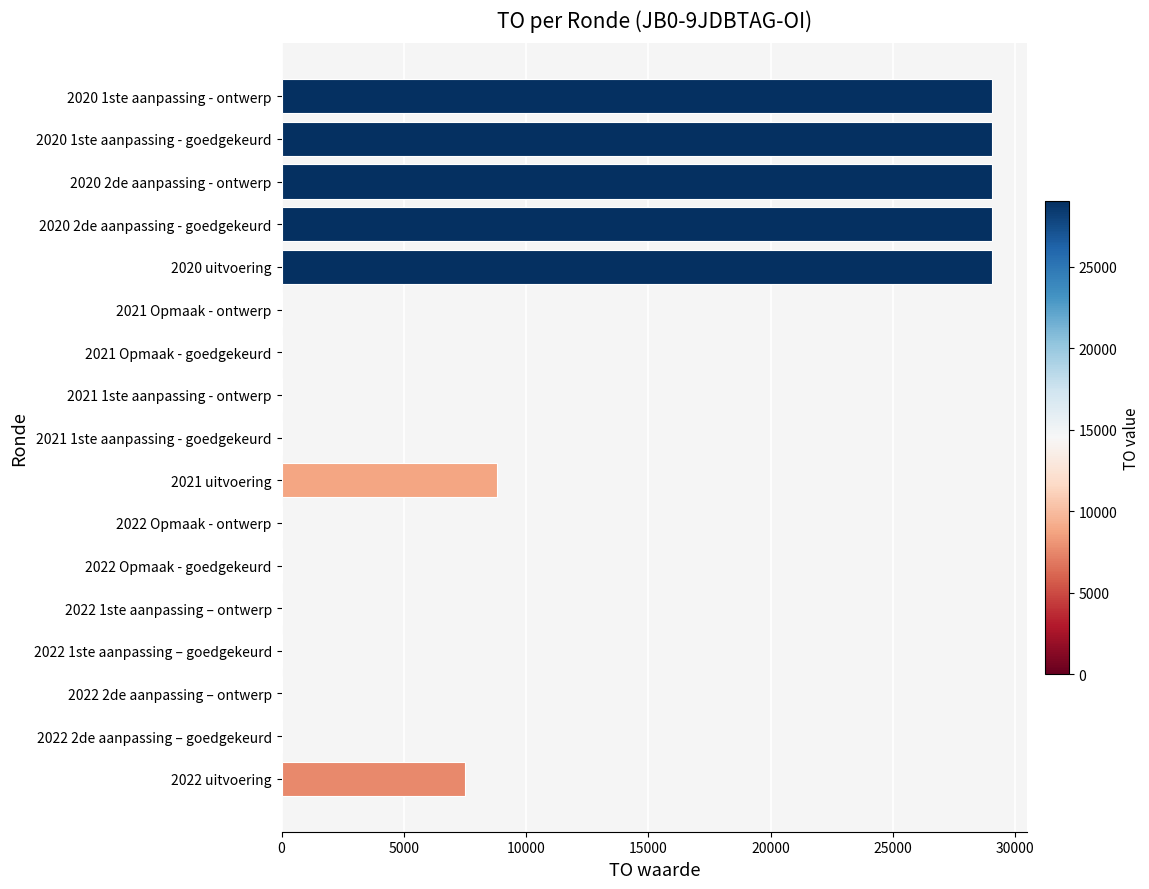

Reading bottom to top, what are all the values shown in this chart?

2022 uitvoering=7502	2022 2de aanpassing – goedgekeurd=0	2022 2de aanpassing – ontwerp=0	2022 1ste aanpassing – goedgekeurd=0	2022 1ste aanpassing – ontwerp=0	2022 Opmaak - goedgekeurd=0	2022 Opmaak - ontwerp=0	2021 uitvoering=8800	2021 1ste aanpassing - goedgekeurd=0	2021 1ste aanpassing - ontwerp=0	2021 Opmaak - goedgekeurd=0	2021 Opmaak - ontwerp=0	2020 uitvoering=29046	2020 2de aanpassing - goedgekeurd=29046	2020 2de aanpassing - ontwerp=29046	2020 1ste aanpassing - goedgekeurd=29046	2020 1ste aanpassing - ontwerp=29046